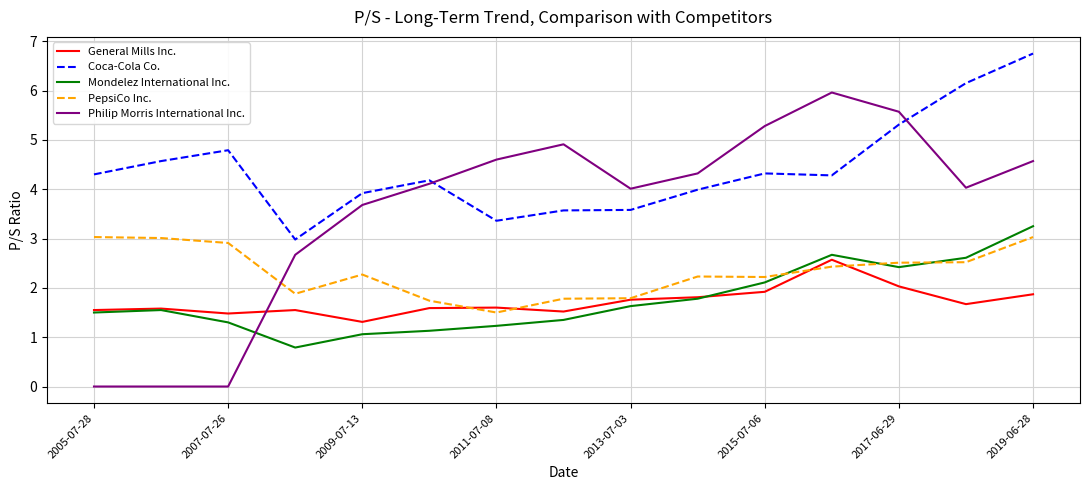

Which series has the widest spread of values?

Philip Morris International Inc.